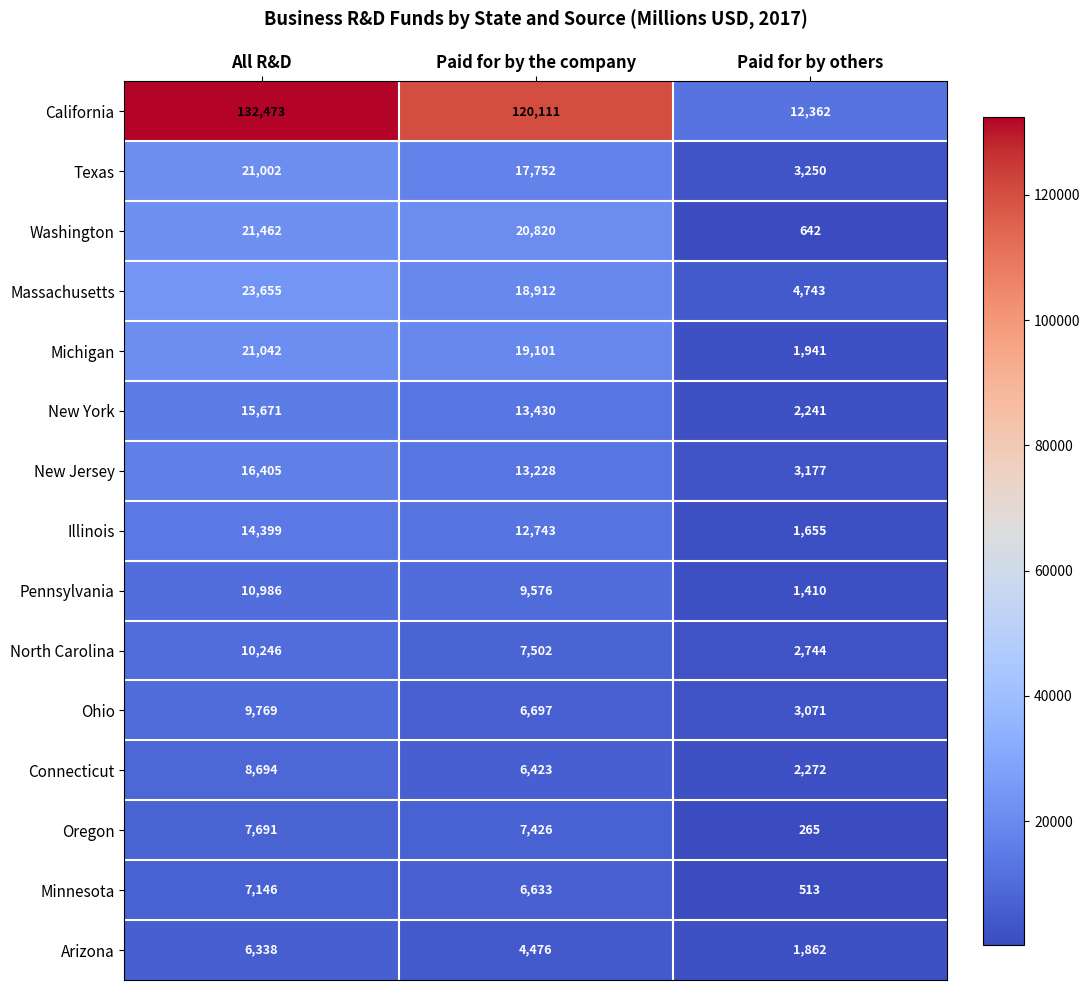

Is it true that Arizona equals 4476 at Paid for by the company?

True